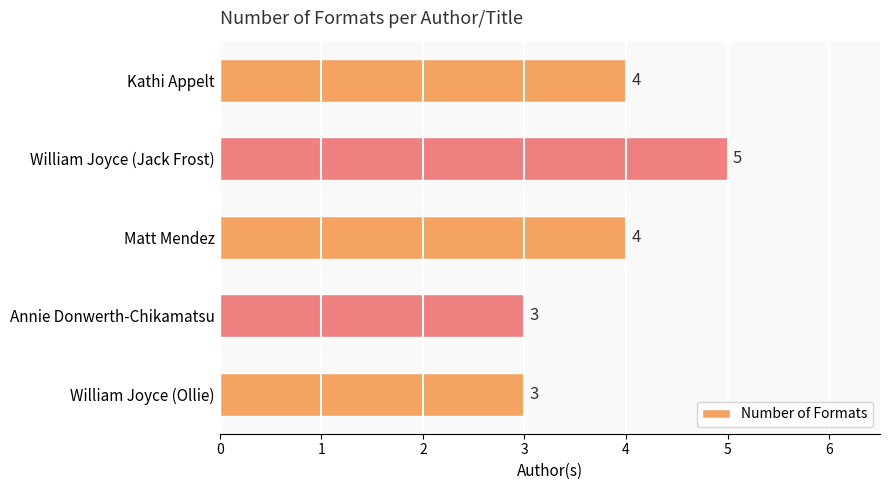

Reading top to bottom, what are all the values shown in this chart?

Kathi Appelt=4	William Joyce (Jack Frost)=5	Matt Mendez=4	Annie Donwerth-Chikamatsu=3	William Joyce (Ollie)=3